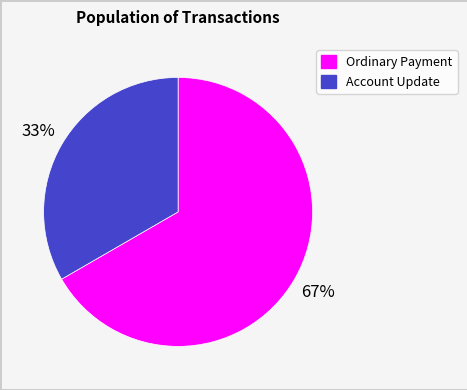

Is it true that Account Update is 33% of the pie?

True